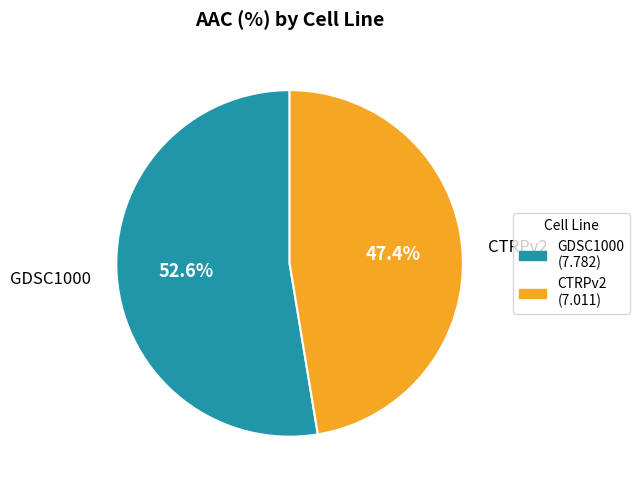

To the nearest percent, what is the combined percentage of GDSC1000 and CTRPv2?

100%